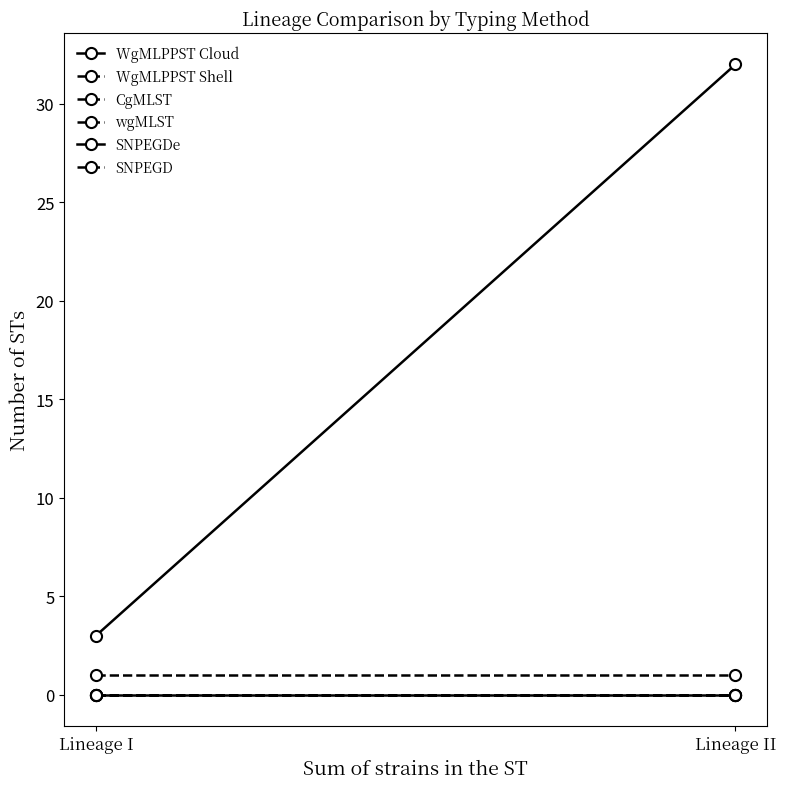

What is the greatest value displayed?

32